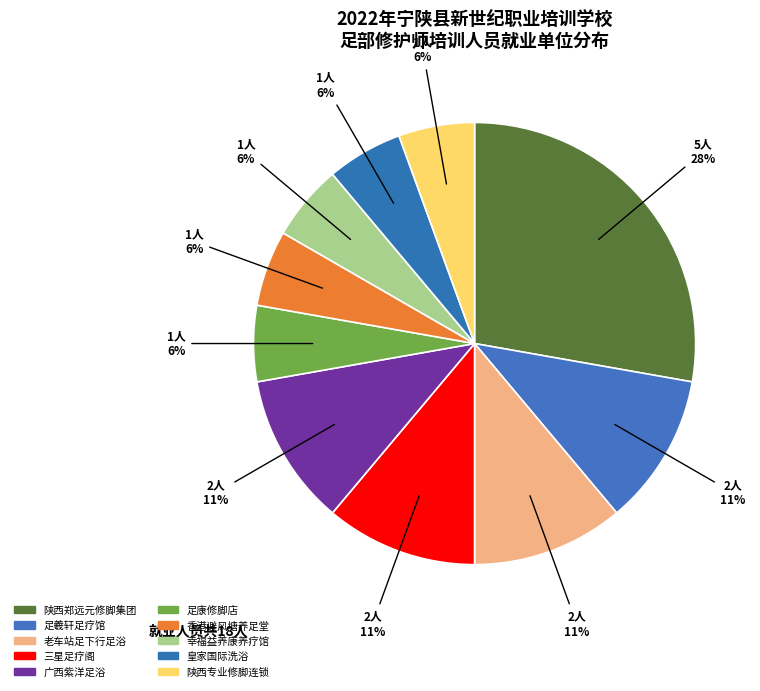

What is the smallest slice in the pie chart?

足康修脚店